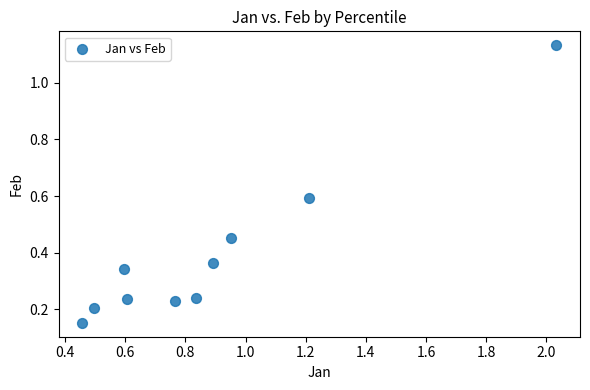

What is the range of X values (max minus min)?

1.6